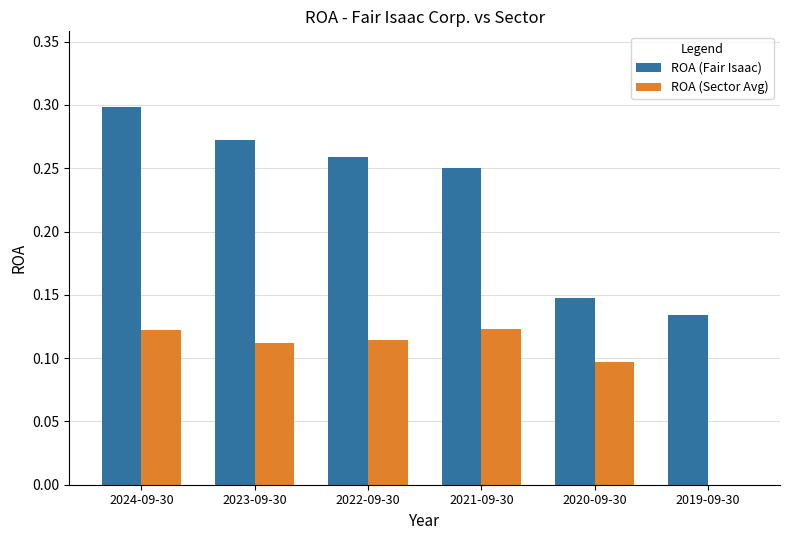

Which series has the largest total across all categories?

ROA (Fair Isaac)